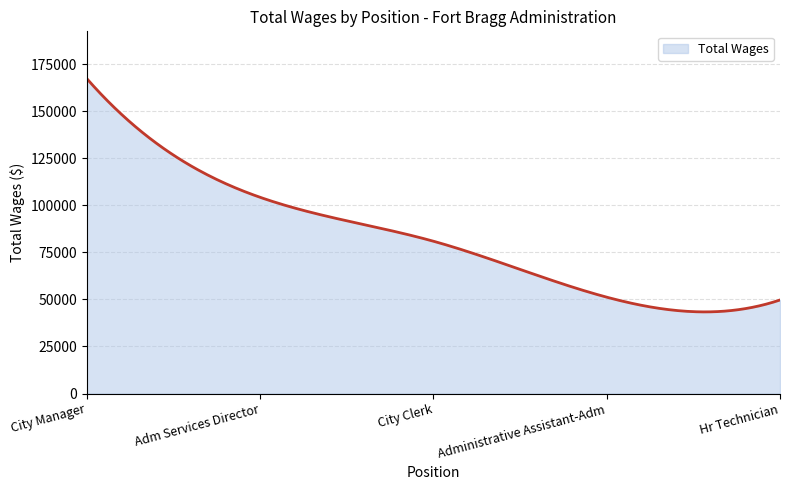

What is the difference between the maximum and minimum values?

124026.1